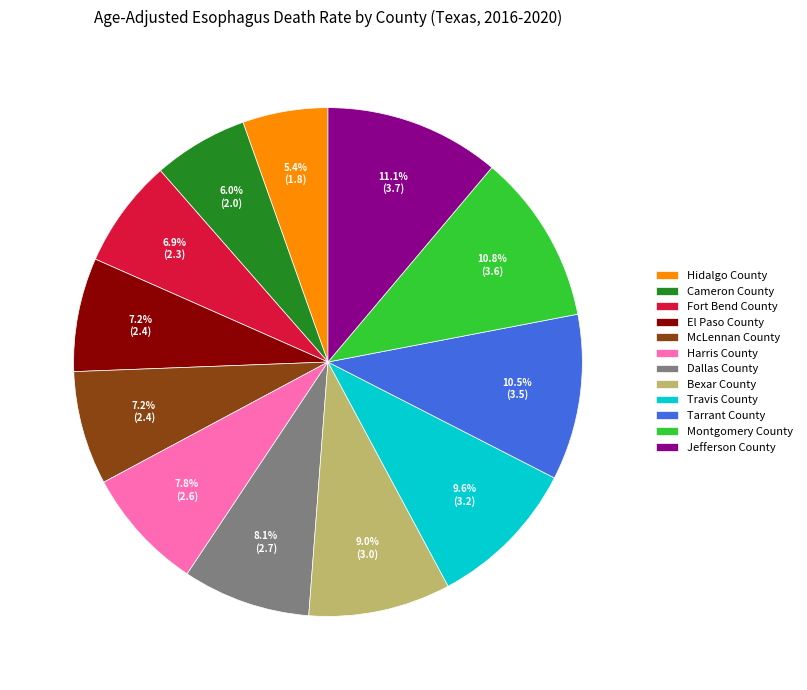

Is it true that Dallas County is 15% of the pie?

False